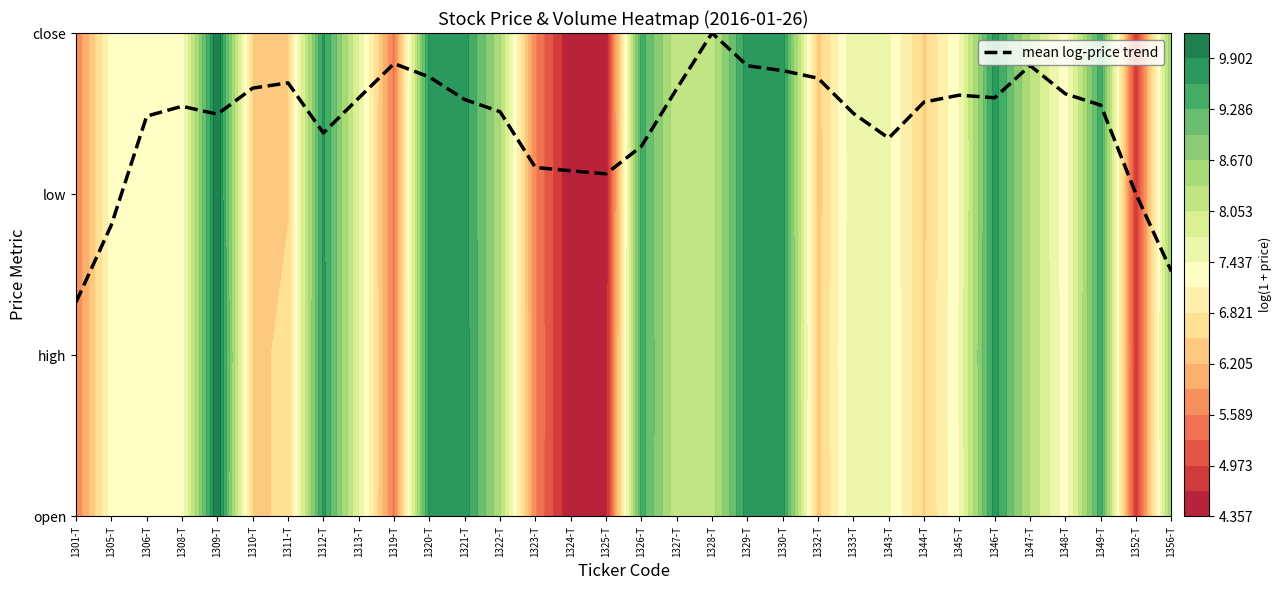

Reading right to left, list all the values displayed in this chart.

1356-T=1.5	1352-T=2.0	1349-T=2.6	1348-T=2.6	1347-T=2.8	1346-T=2.6	1345-T=2.6	1344-T=2.6	1343-T=2.3	1333-T=2.5	1332-T=2.7	1330-T=2.8	1329-T=2.8	1328-T=3.0	1327-T=2.7	1326-T=2.3	1325-T=2.1	1324-T=2.1	1323-T=2.2	1322-T=2.5	1321-T=2.6	1320-T=2.7	1319-T=2.8	1313-T=2.6	1312-T=2.4	1311-T=2.7	1310-T=2.7	1309-T=2.5	1308-T=2.5	1306-T=2.5	1305-T=1.8	1301-T=1.3